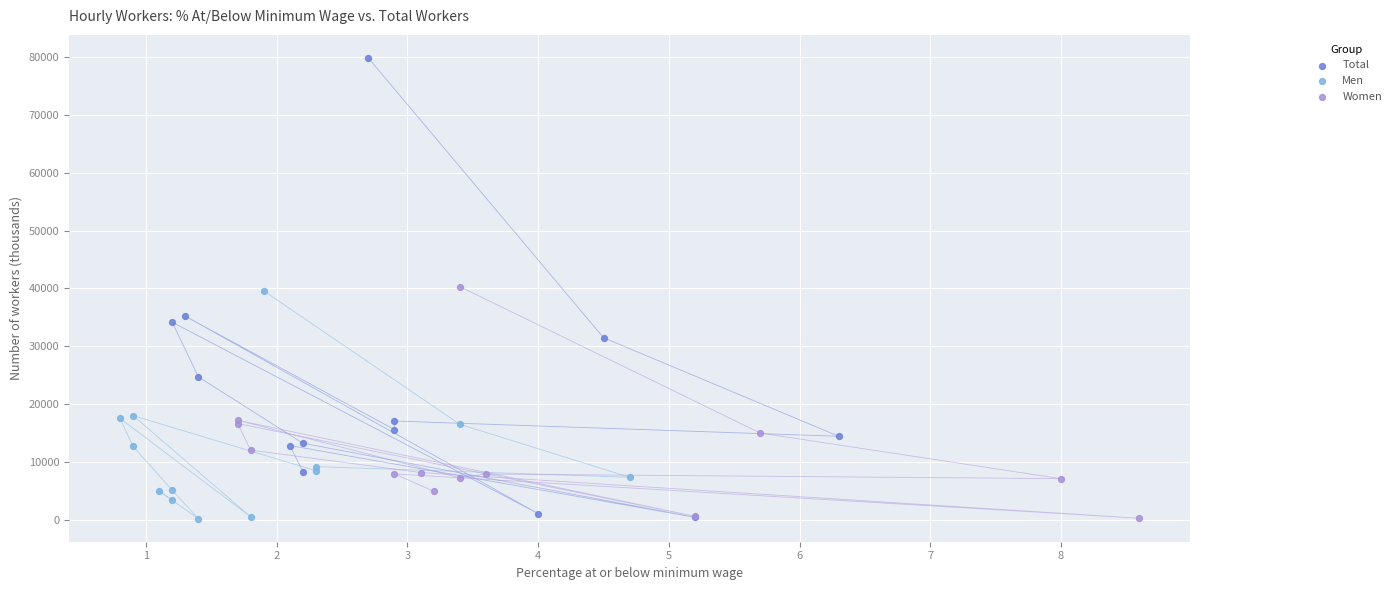

What are all the series names shown in the legend?

Total, Men, Women